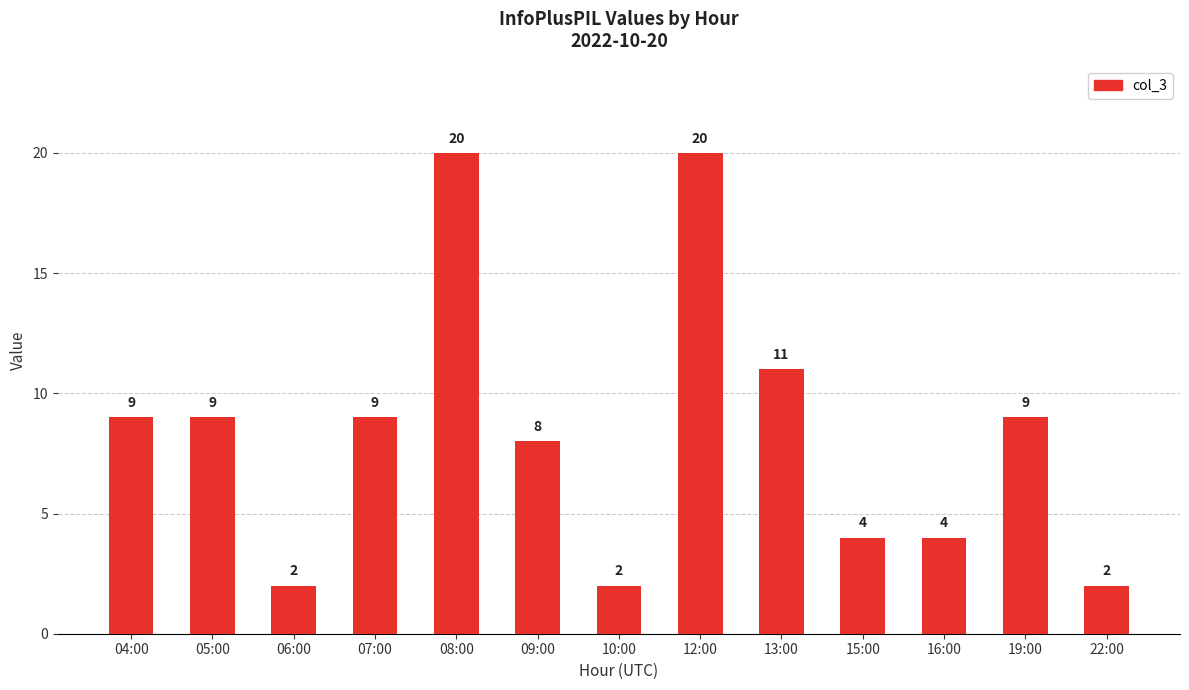

What is the change in value from 07:00 to 08:00?

+11